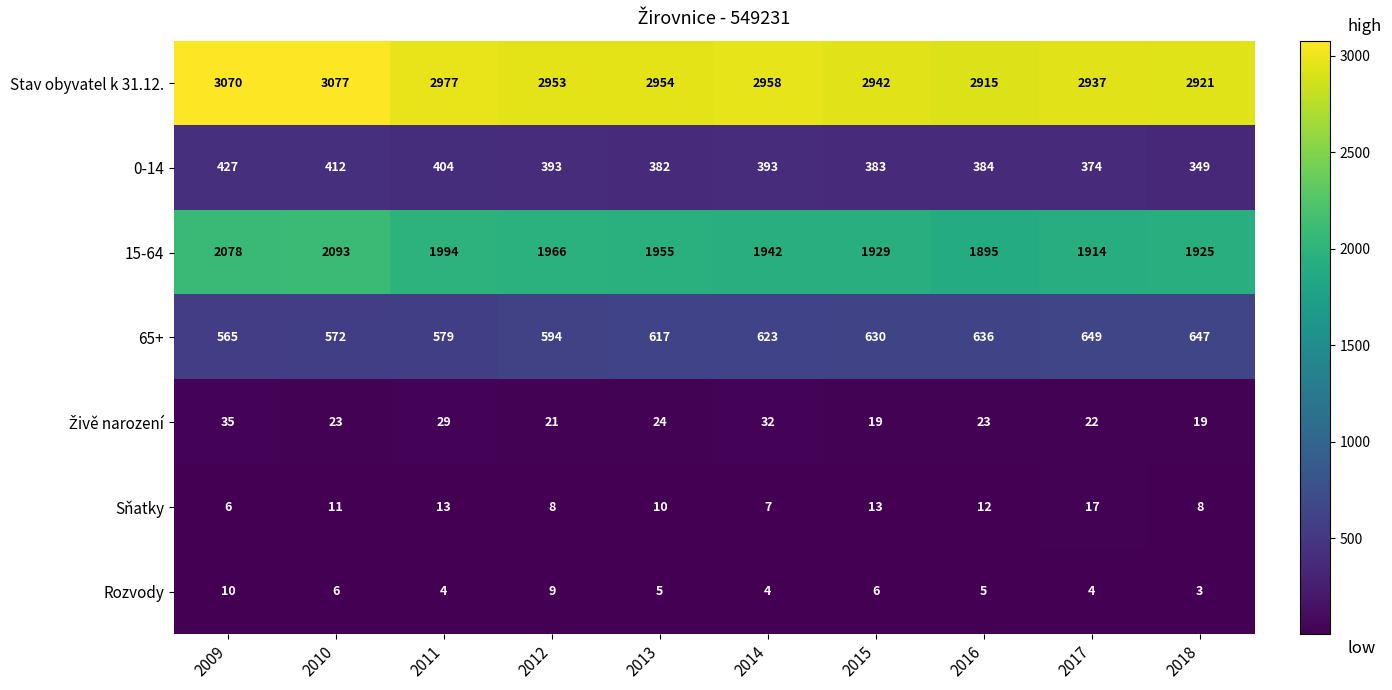

At how many categories does at least one series exceed 219?

10